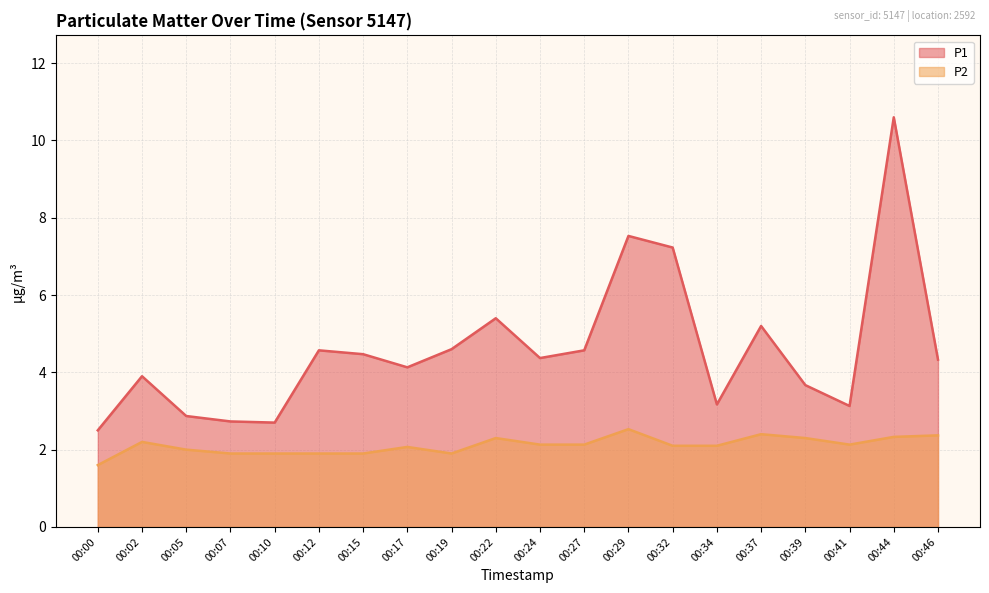

How many distinct data groups are displayed?

2